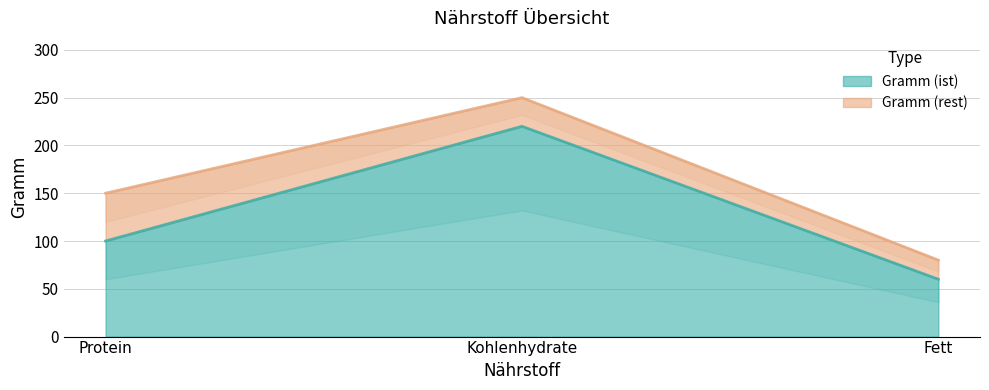

Which label corresponds to the smallest value in the chart?

Fett